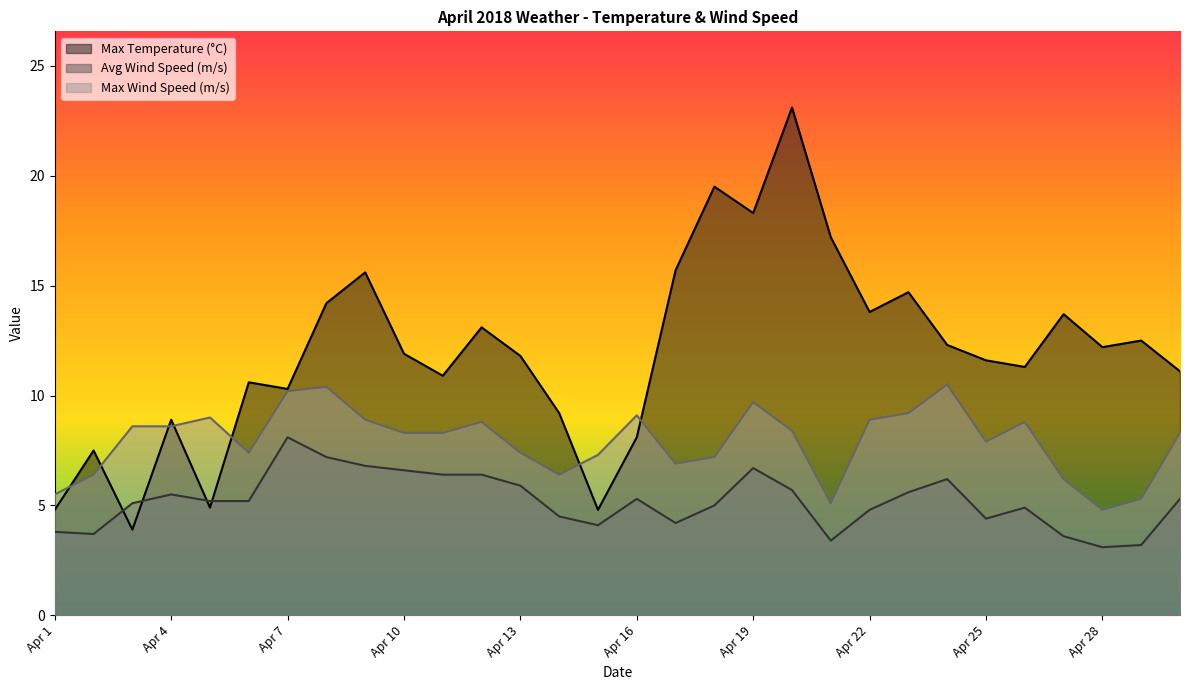

List the series in order of their peak value, lowest first.

Avg Wind Speed (m/s), Max Wind Speed (m/s), Max Temperature (°C)